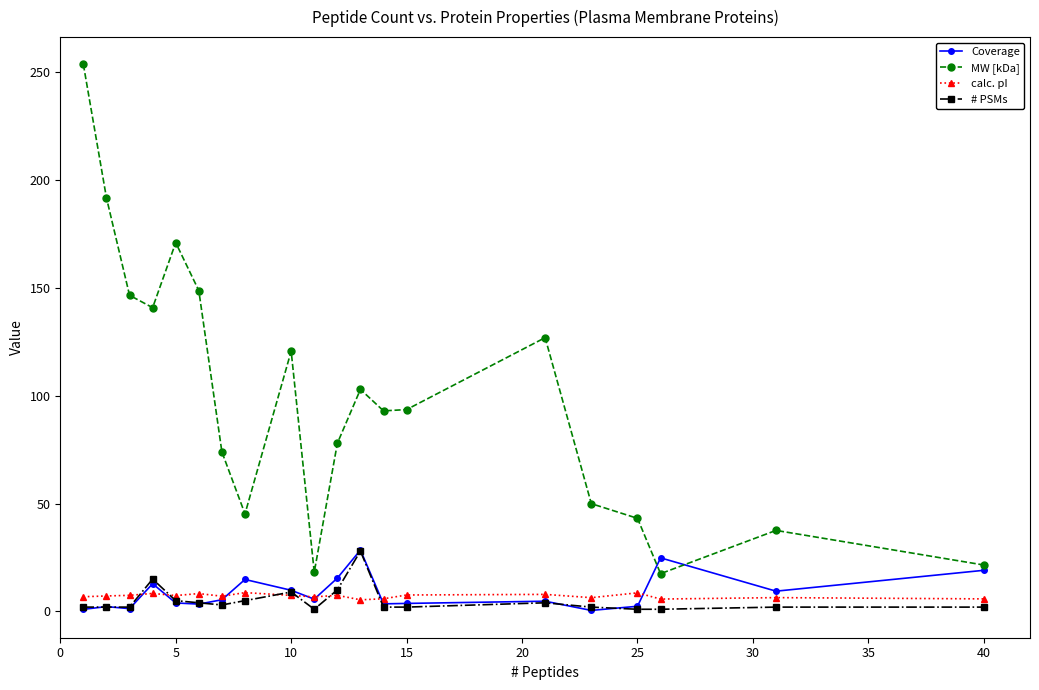

What is the highest value of the MW [kDa] series?

253.7